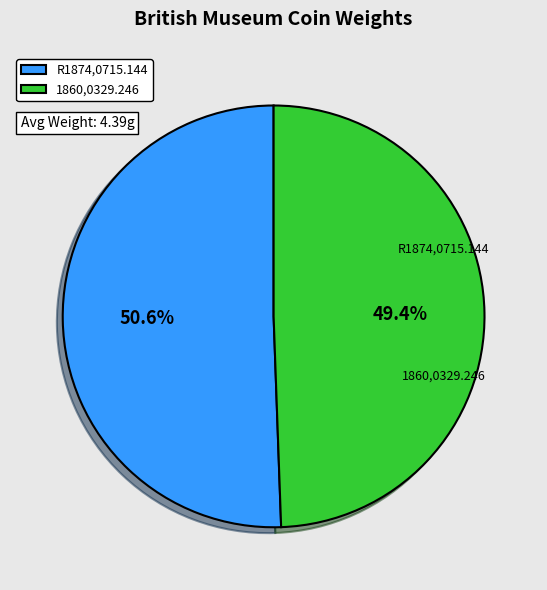

What percentage is NOT represented by 1860,0329.246?

50.6%